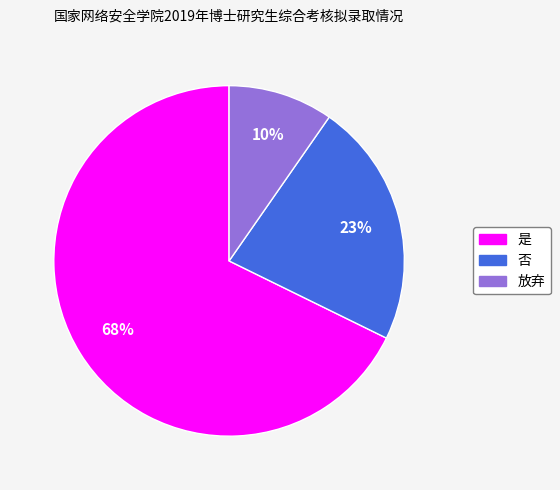

Approximately how many times larger is the value at 否 compared to 放弃?

2.3